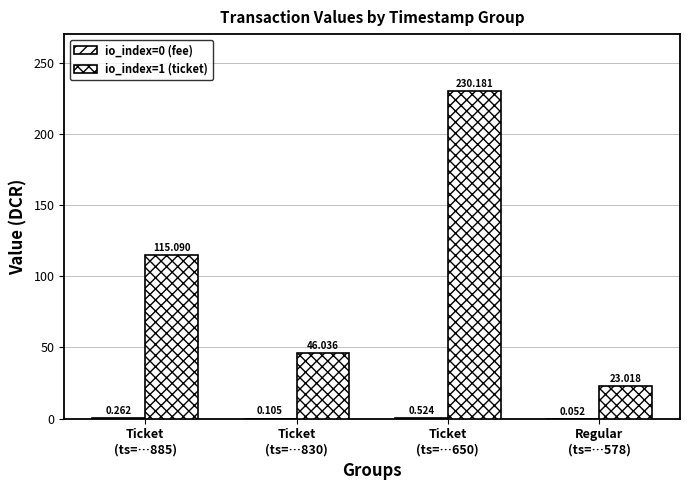

Is it true that io_index=1 (ticket) equals 64.8 at Ticket
(ts=…830)?

False